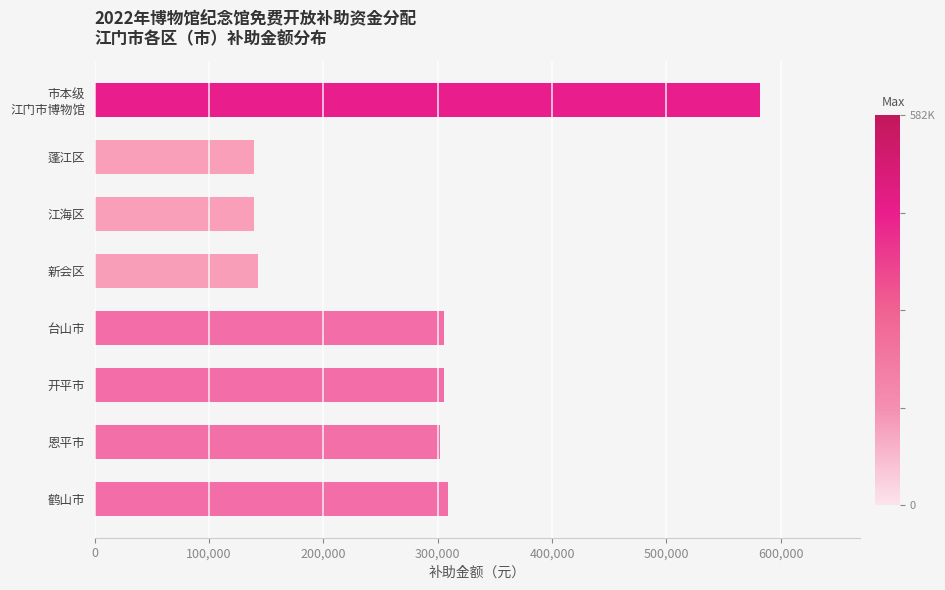

Reading top to bottom, list all the values displayed in this chart.

582000	139500	139500	142500	305500	305500	302250	308750